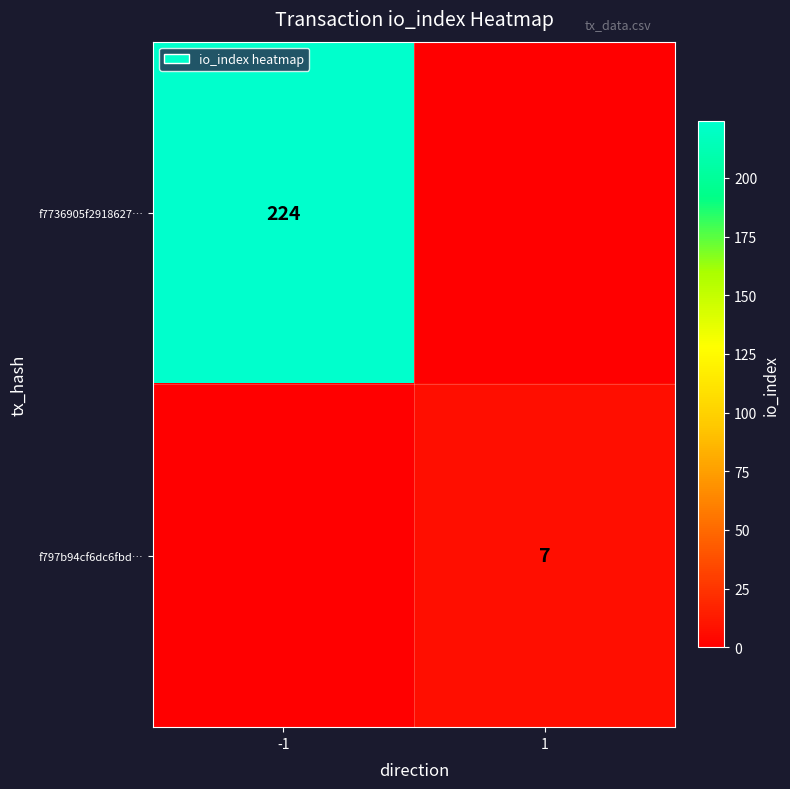

How many distinct data groups are displayed?

2